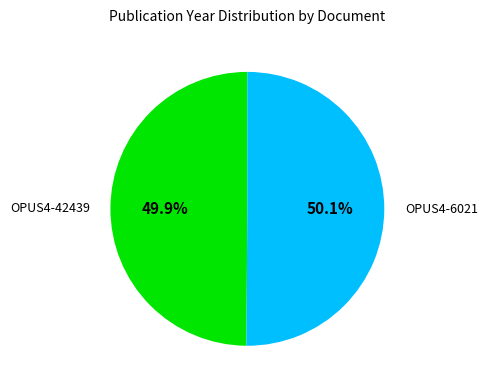

What percentage is the OPUS4-42439 slice, to the nearest percent?

50%